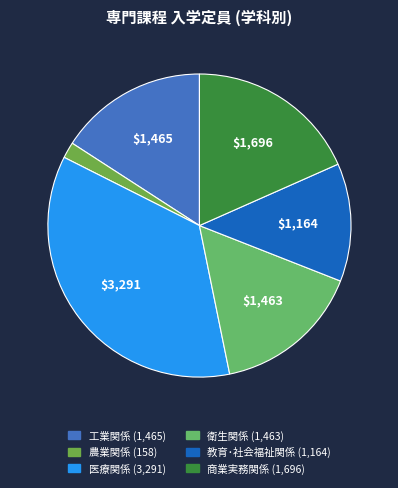

Is it true that 教育･社会福祉関係 is 13% of the pie?

True